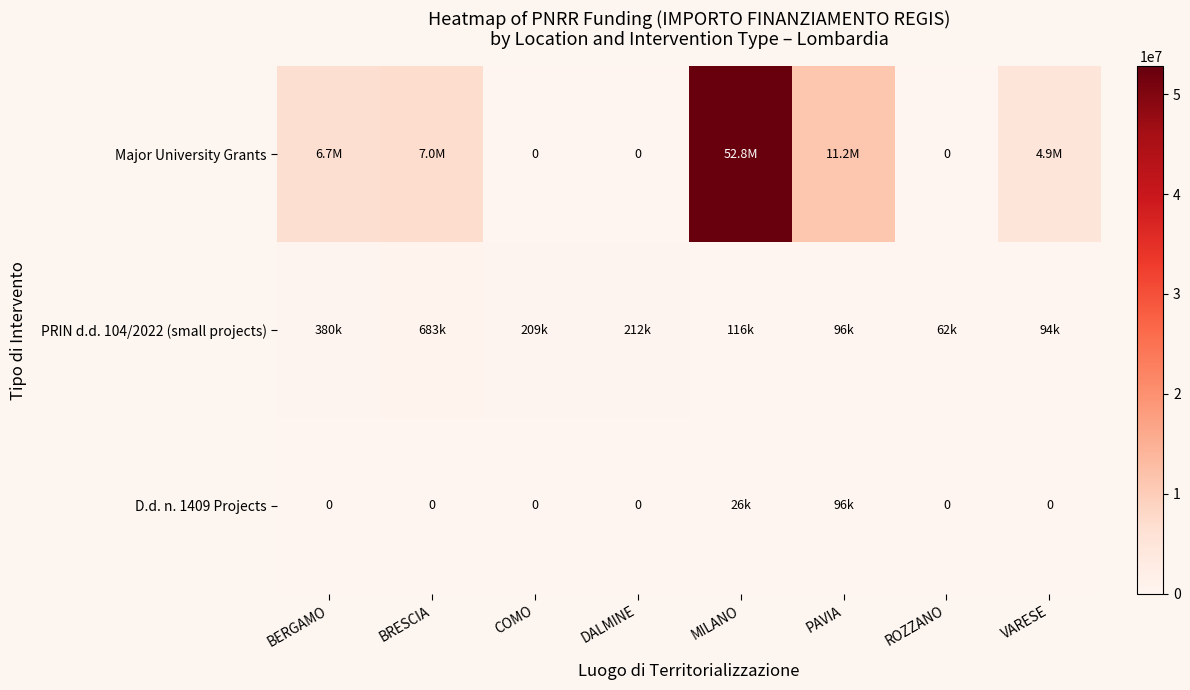

What is the total value across all series at COMO?

208762.6